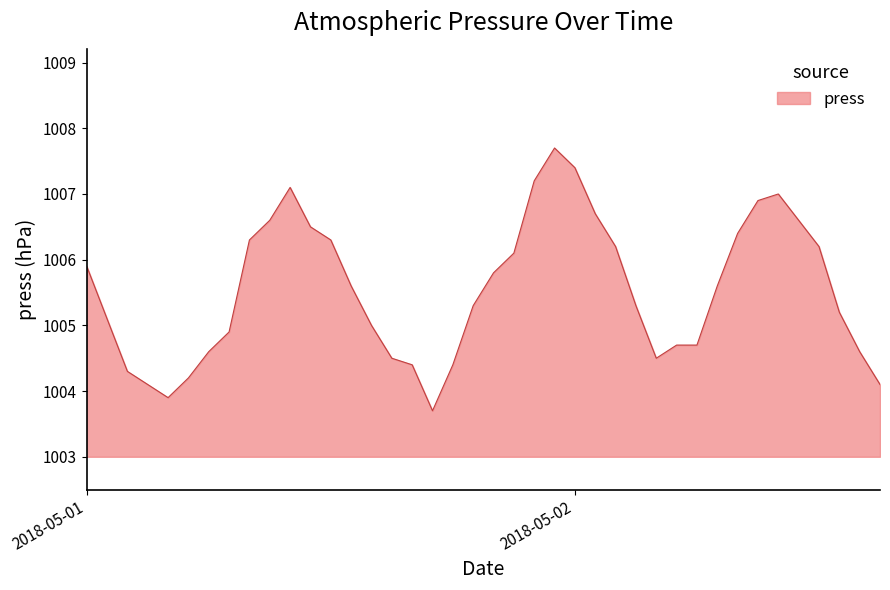

What is the maximum value shown in the chart?

1007.7